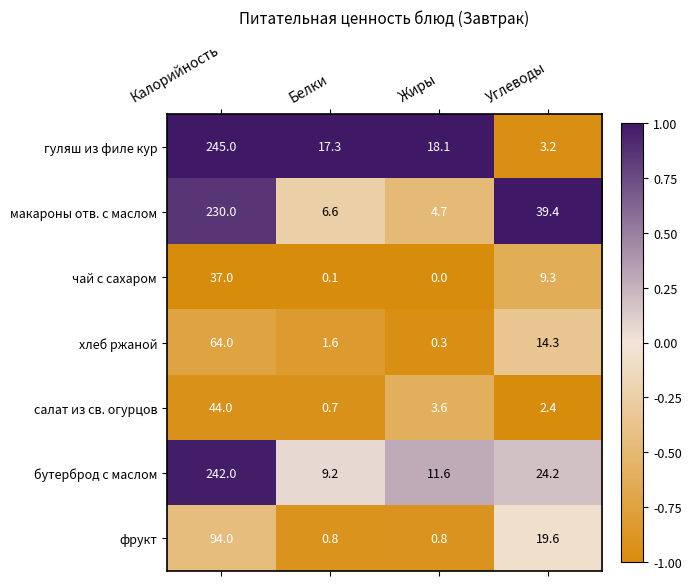

At Белки, list the series in order from largest to smallest.

гуляш из филе кур, бутерброд с маслом, макароны отв. с маслом, хлеб ржаной, фрукт, салат из св. огурцов, чай с сахаром